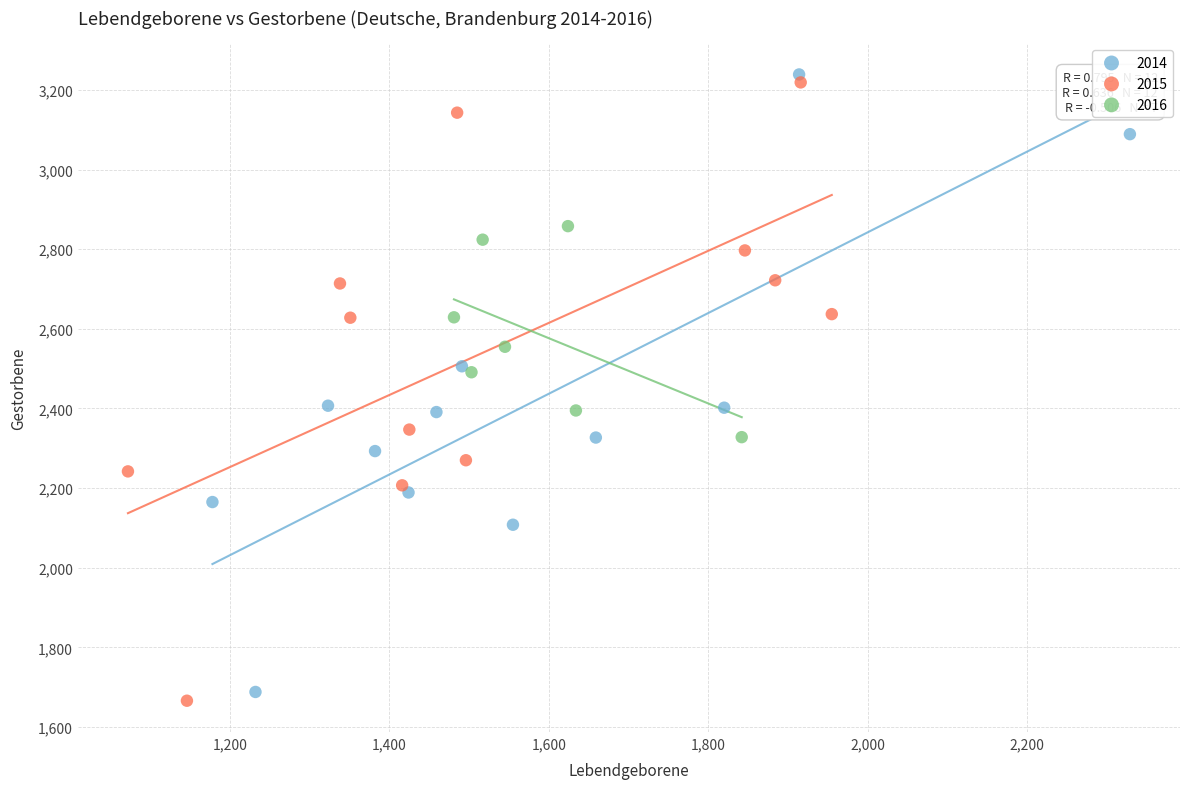

Which series contains the highest Y value?

2014